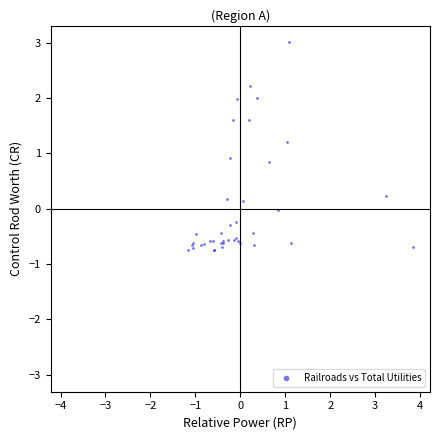

What Y value in the scatter plot is closest to 1?

0.9